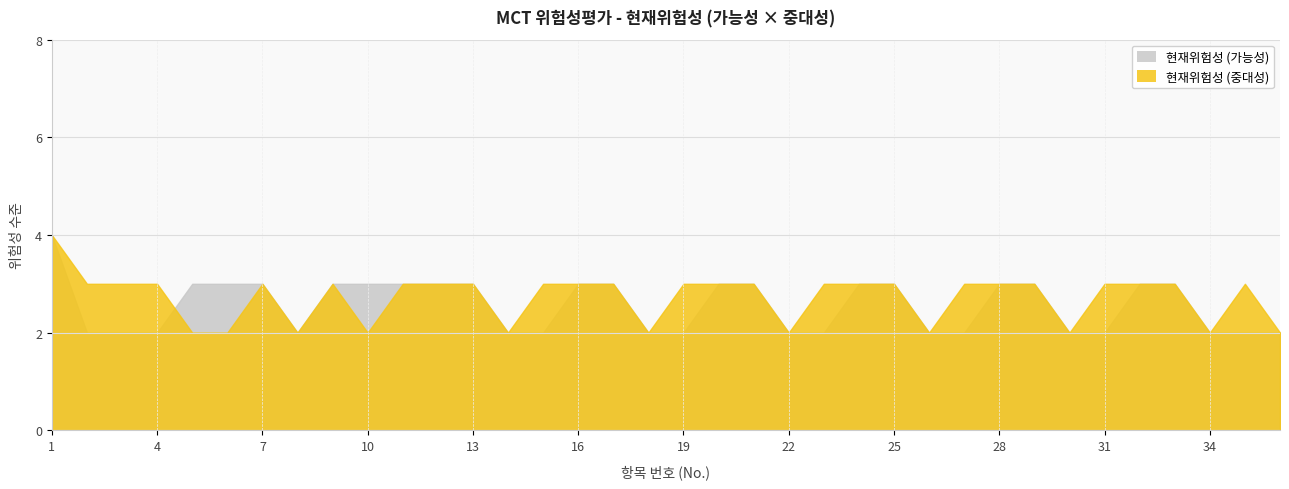

What is the greatest value displayed?

4